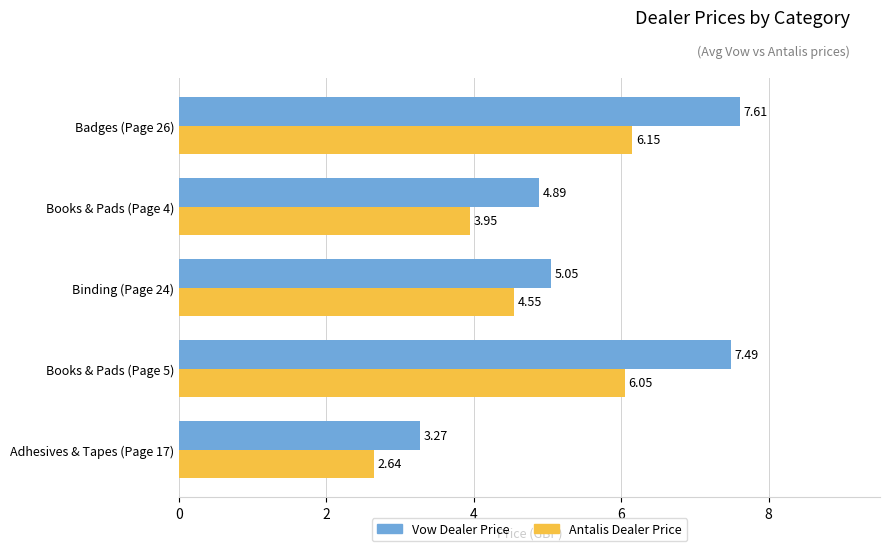

Which series has the largest total across all categories?

Vow Dealer Price